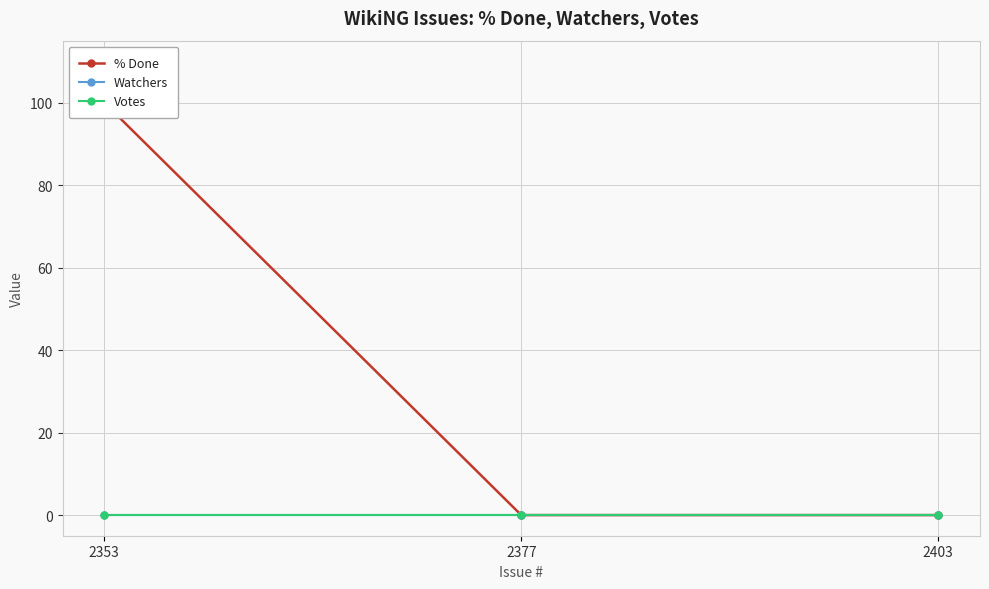

At which label is Watchers closest to 0?

2353